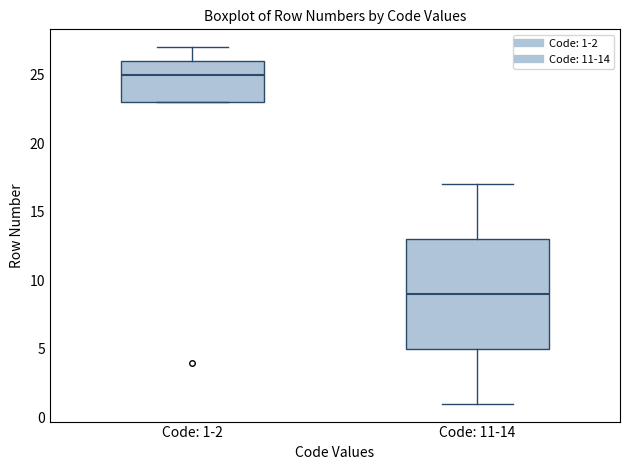

Reading left to right, transcribe this box plot: for each box, give where its median line is, the range the box spans, and where its two whiskers end, as read against the y-axis. The values are not printed on the chart, so give them approximately, as read against the axis.

Code: 1-2: median 25, box 23 to 26, whiskers 23 to 27
Code: 11-14: median 9, box 5 to 13, whiskers 1 to 17